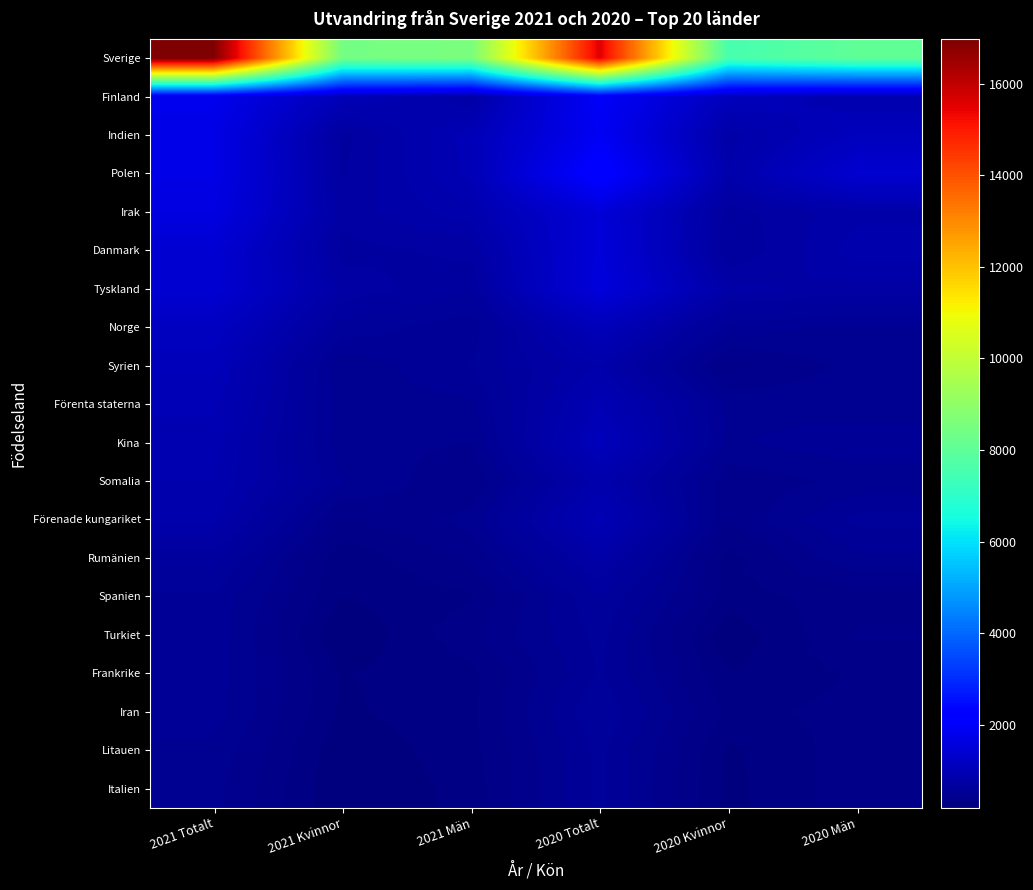

Between 2021 Kvinnor and 2021 Män, which is larger?

2021 Män